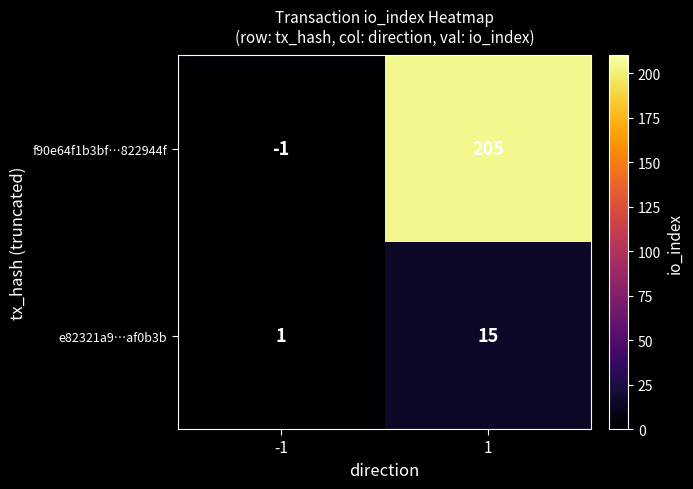

What value does the f90e64f1b3bf…822944f series have at 1, to the nearest 5?

205